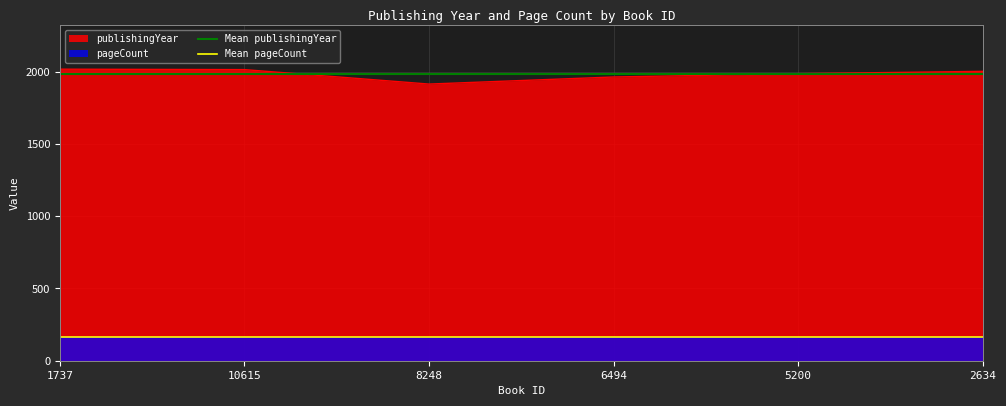

Between 1737 and 10615, which series saw the biggest shift?

Mean publishingYear